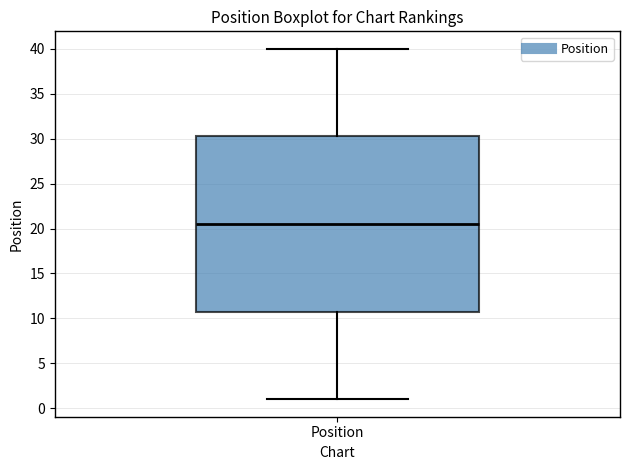

Transcribe this box plot: give where the median line is, the range the box spans, and where the two whiskers end, as read against the y-axis. The values are not printed on the chart, so give them approximately, as read against the axis.

median 20.5, box 11.0 to 30.5, whiskers 1.0 to 40.0